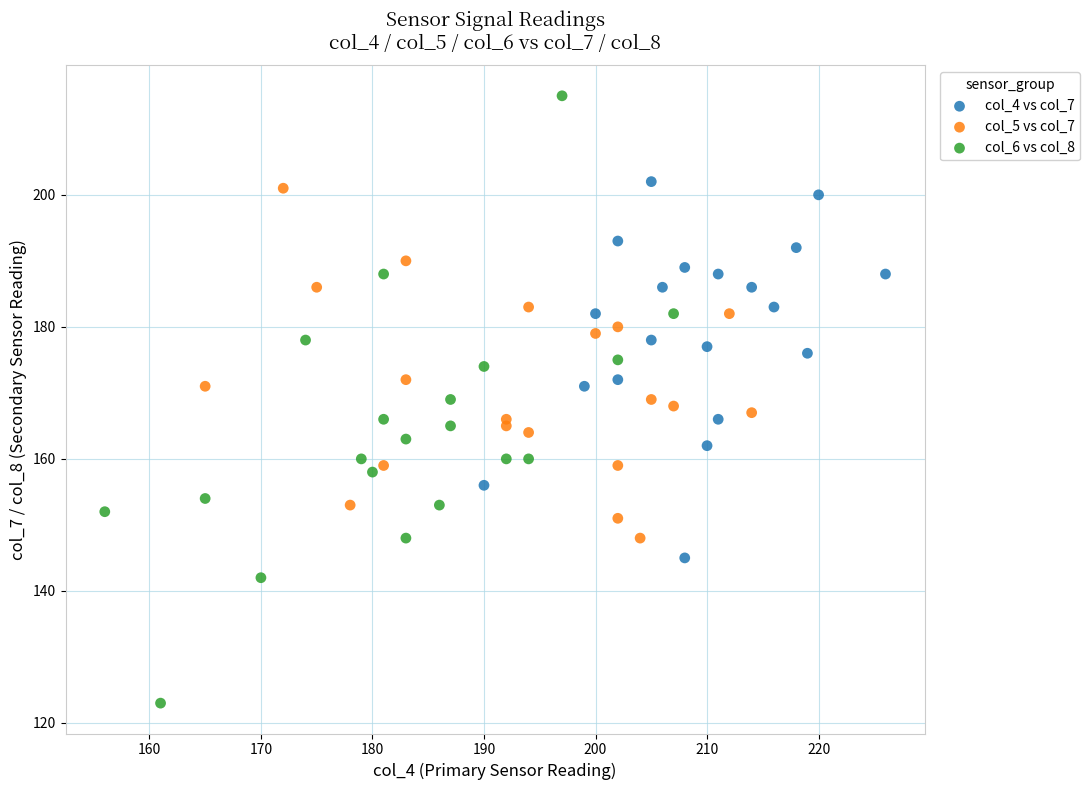

Which series reaches the maximum Y coordinate?

col_6 vs col_8